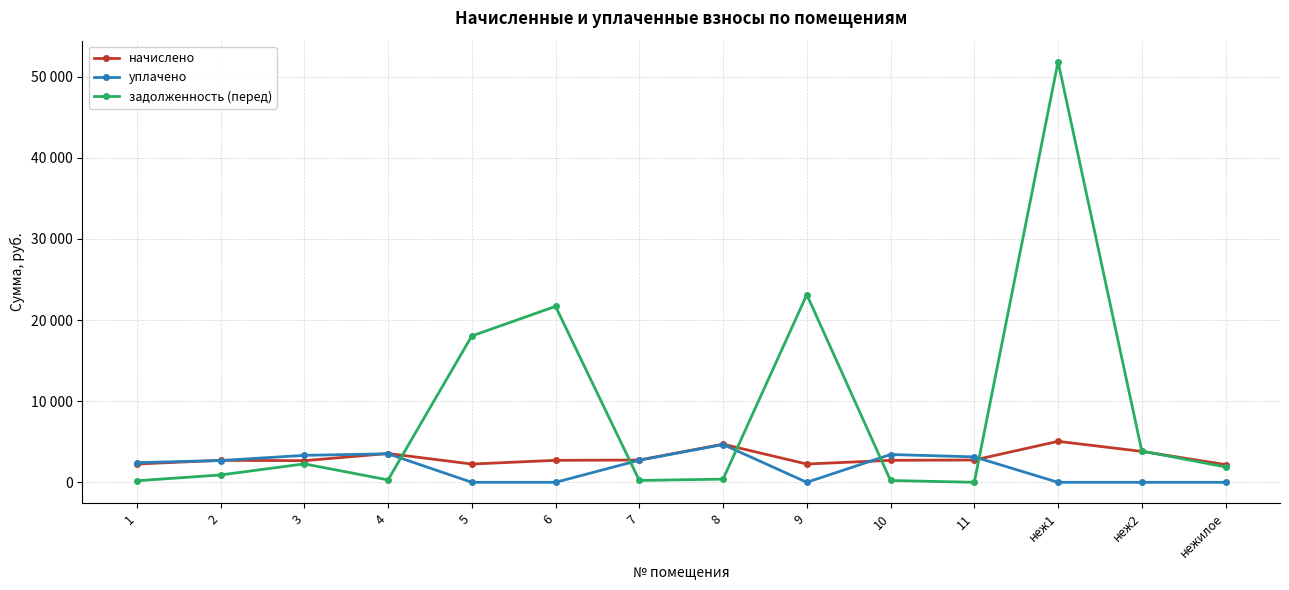

Which series ends up on top after the final intersection of задолженность (перед) and уплачено?

задолженность (перед)